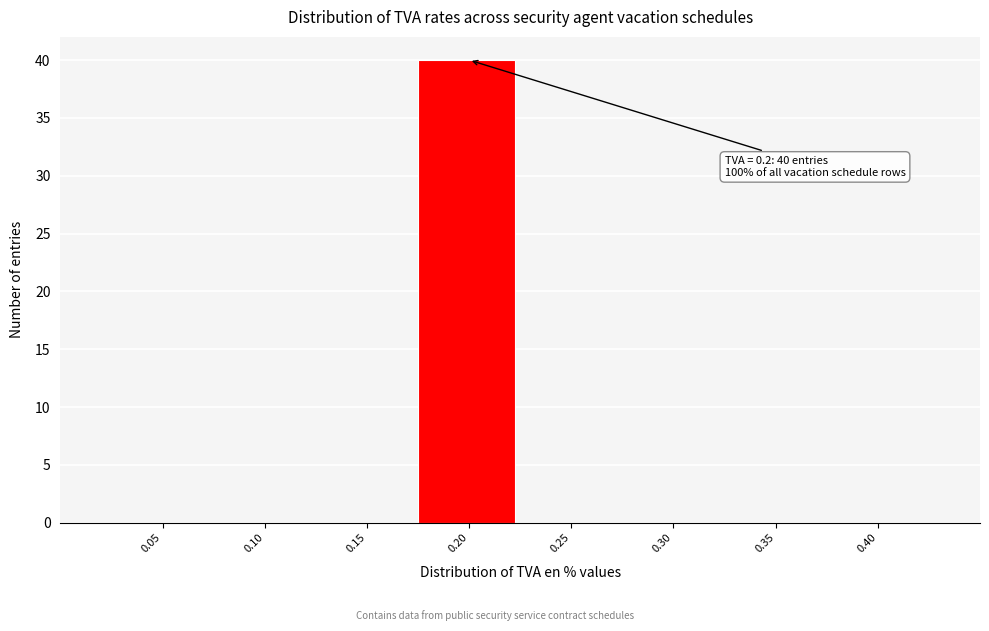

Reading left to right, transcribe all the data shown in this chart.

0.05=0	0.10=0	0.15=0	0.20=40	0.25=0	0.30=0	0.35=0	0.40=0